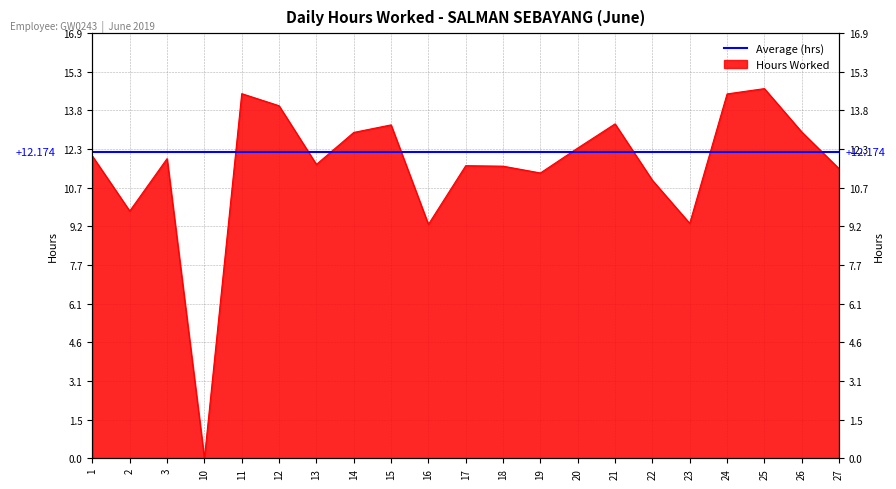

Rank the categories by value from lowest to highest.

10, 16, 23, 2, 22, 19, 27, 18, 17, 13, 3, 1, 20, 14, 26, 15, 21, 12, 24, 11, 25